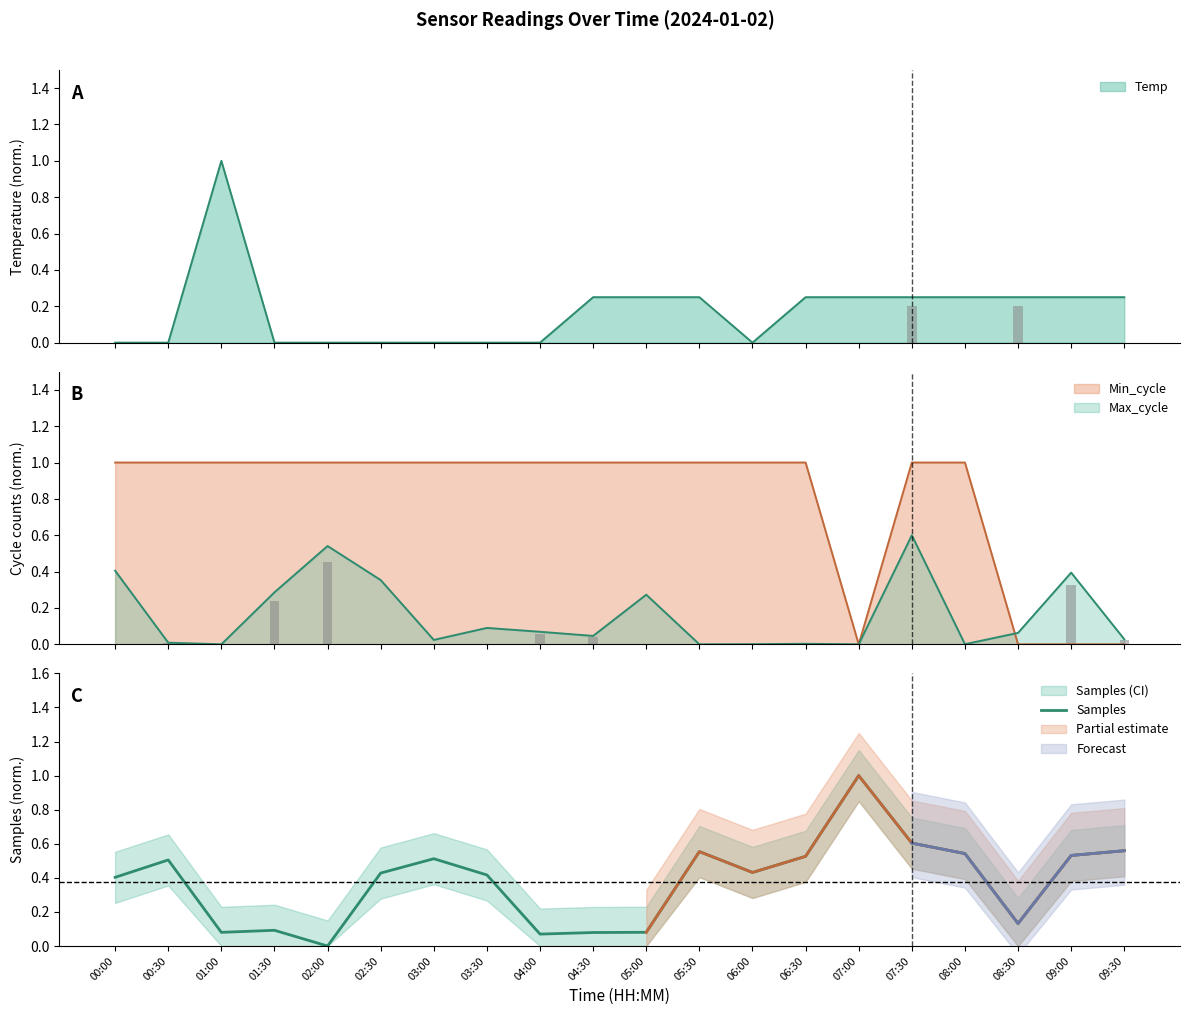

What position from the right is 05:30?

9